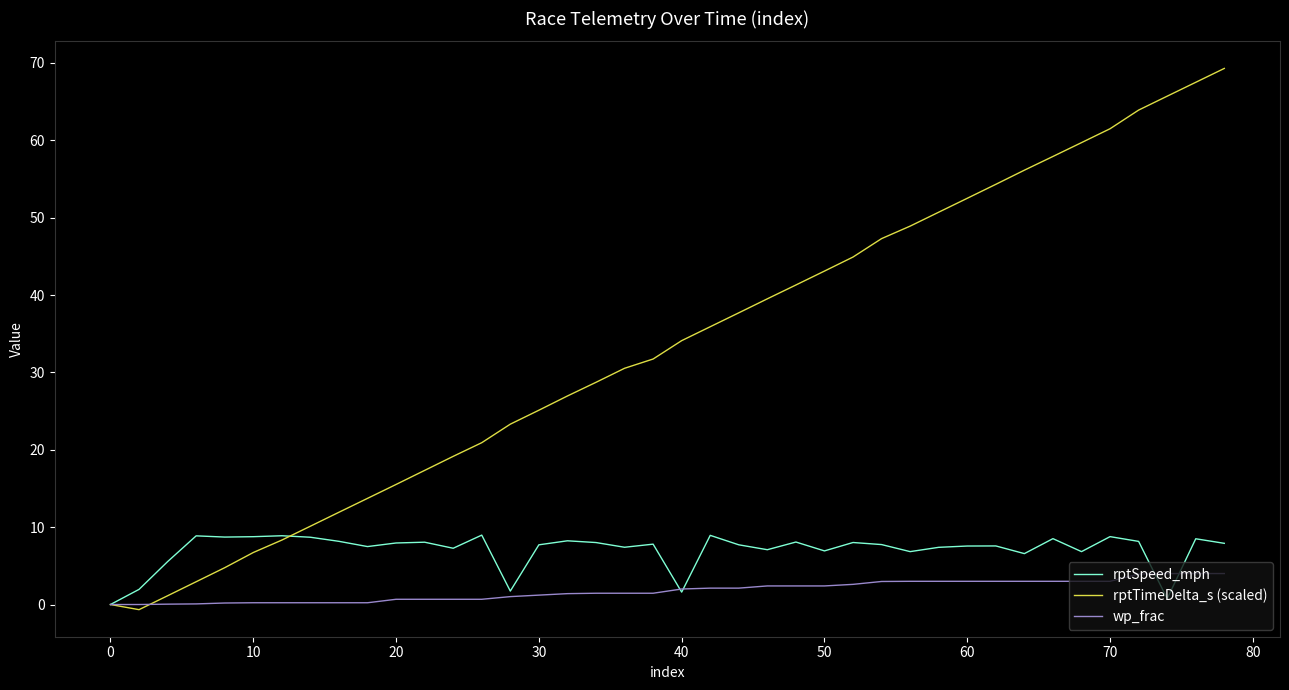

What is the maximum value shown in the chart?

69.3